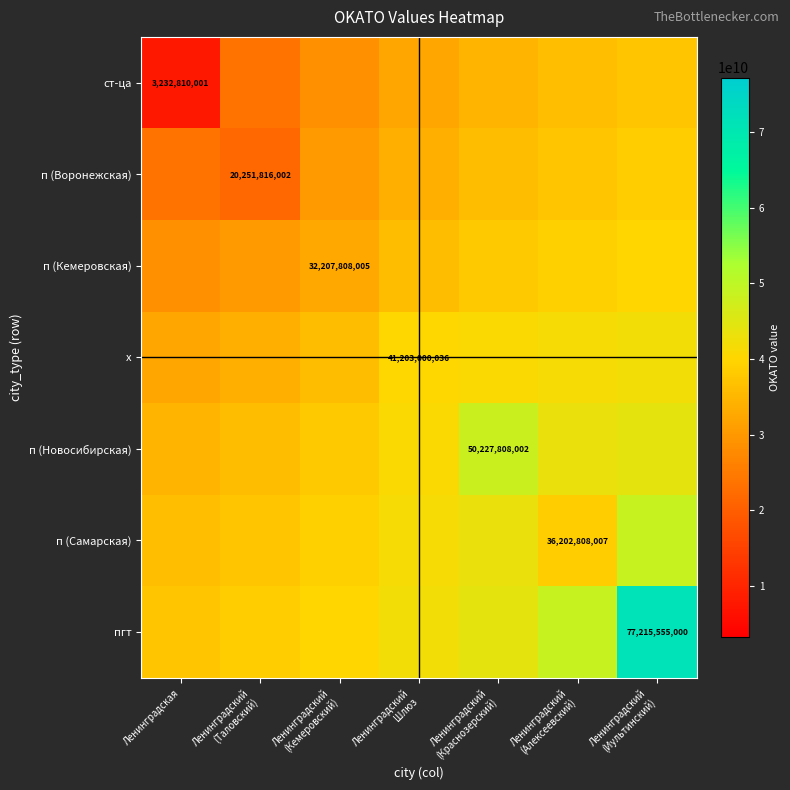

What is the difference between the maximum and minimum values in the пгт series?

33942351803.9